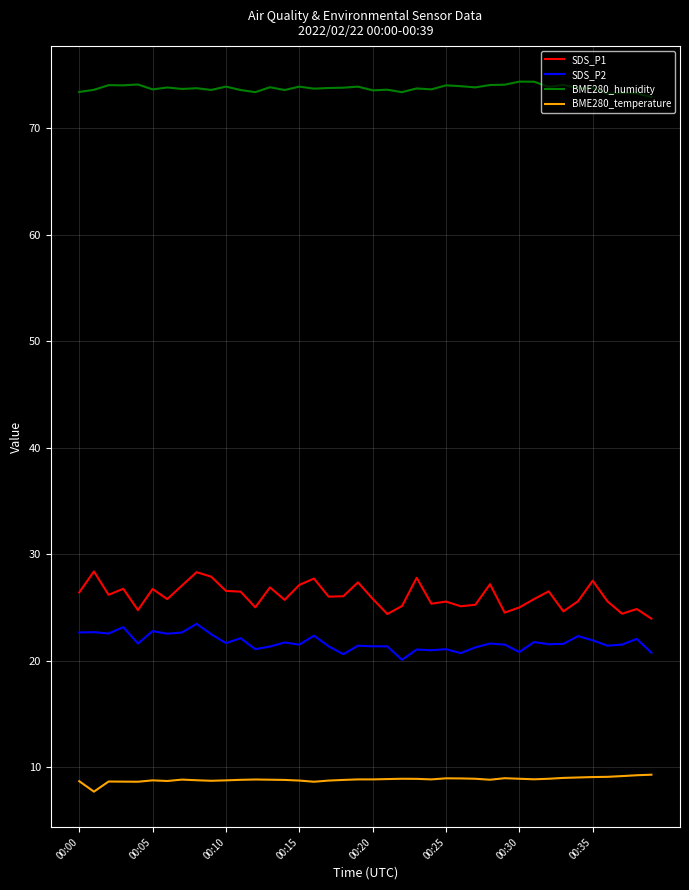

True or false: SDS_P1 has more than 1 points higher than both neighbors.

True